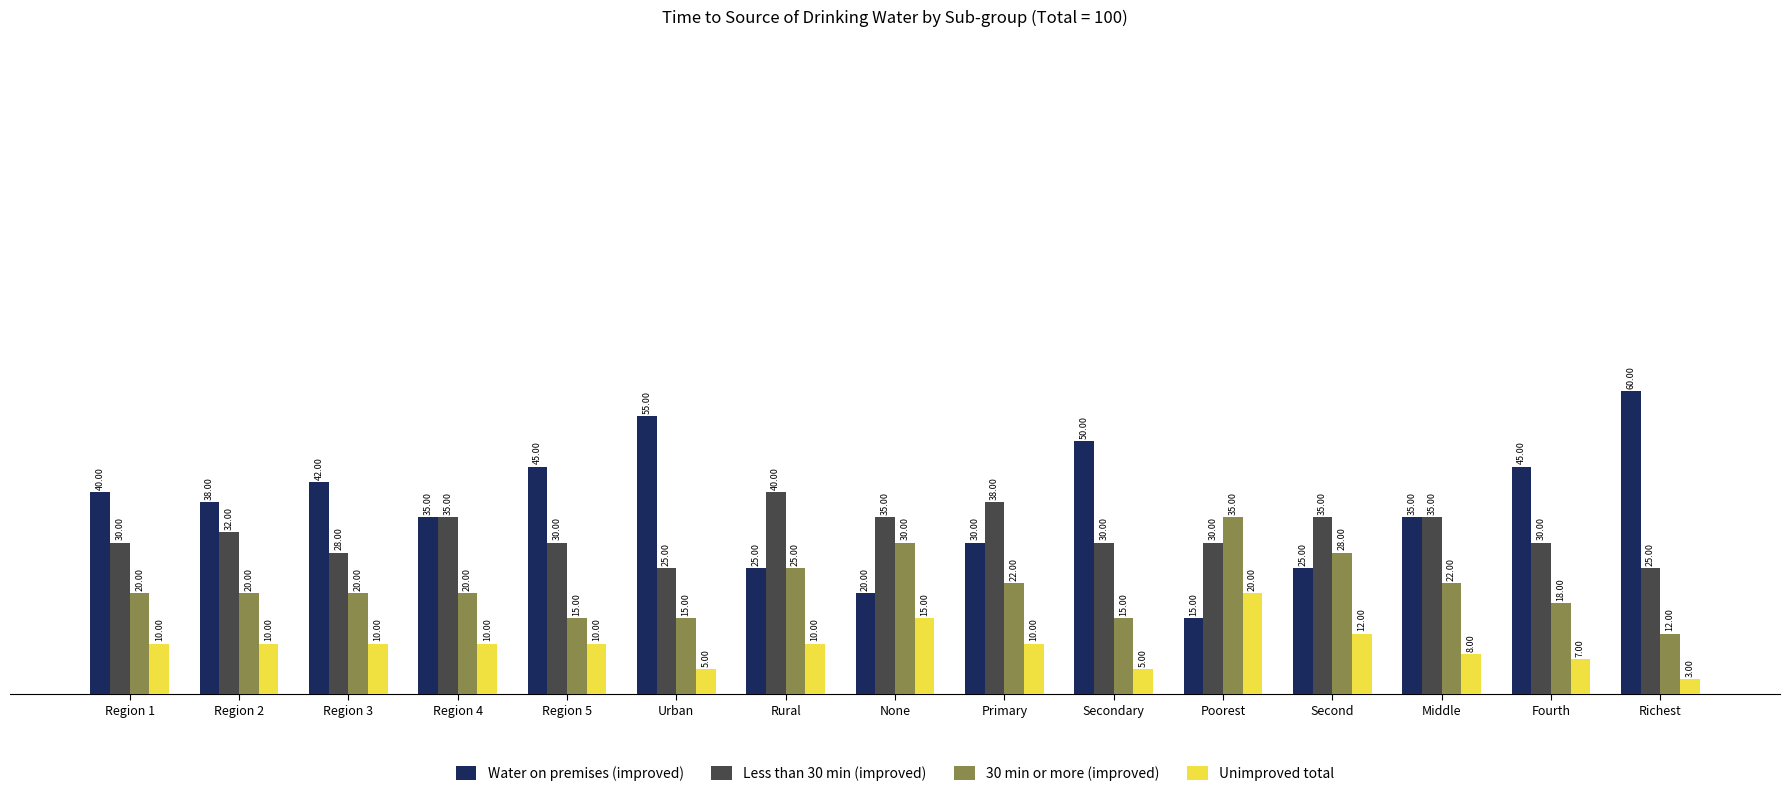

What is the sum of all Water on premises (improved) values?

560